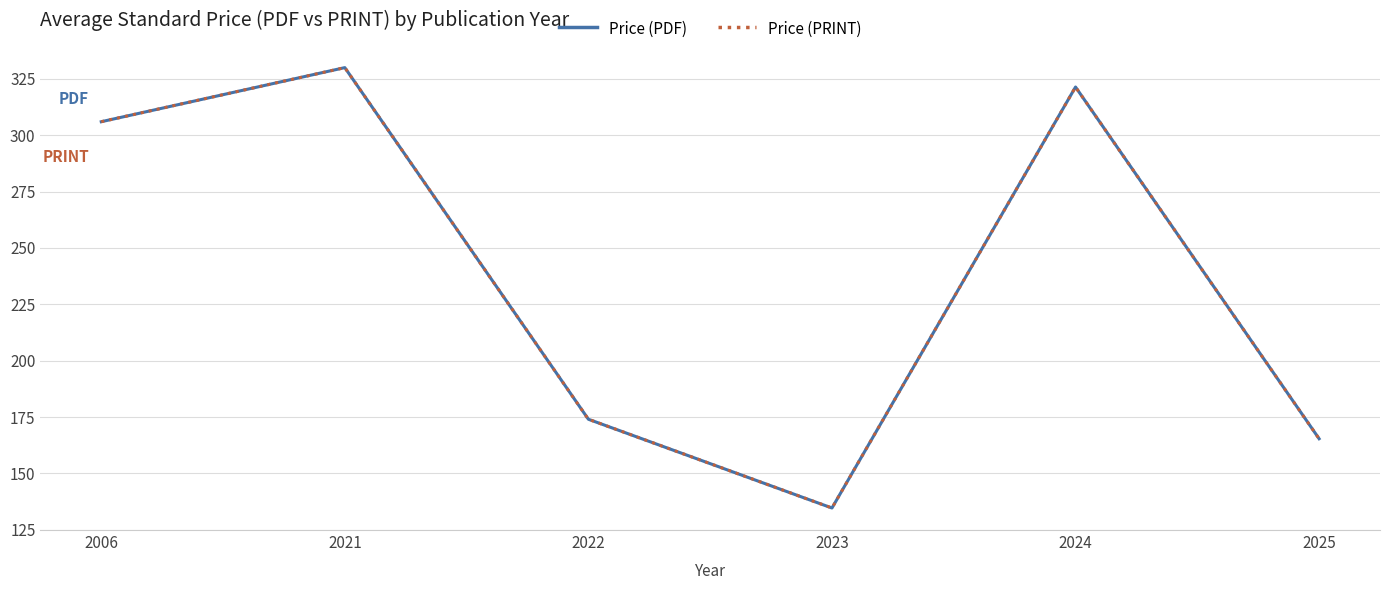

Is this an area chart (filled region under the line)?

No